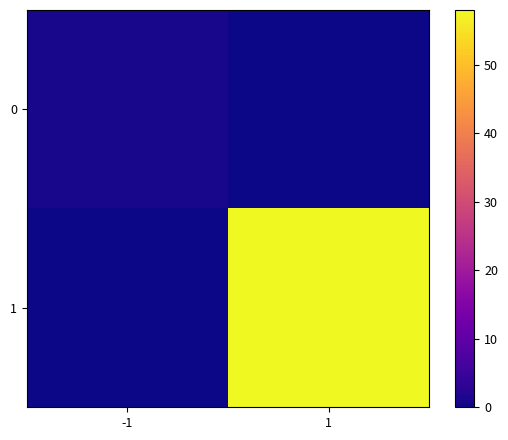

List the series in order of their peak value, lowest first.

0, 1